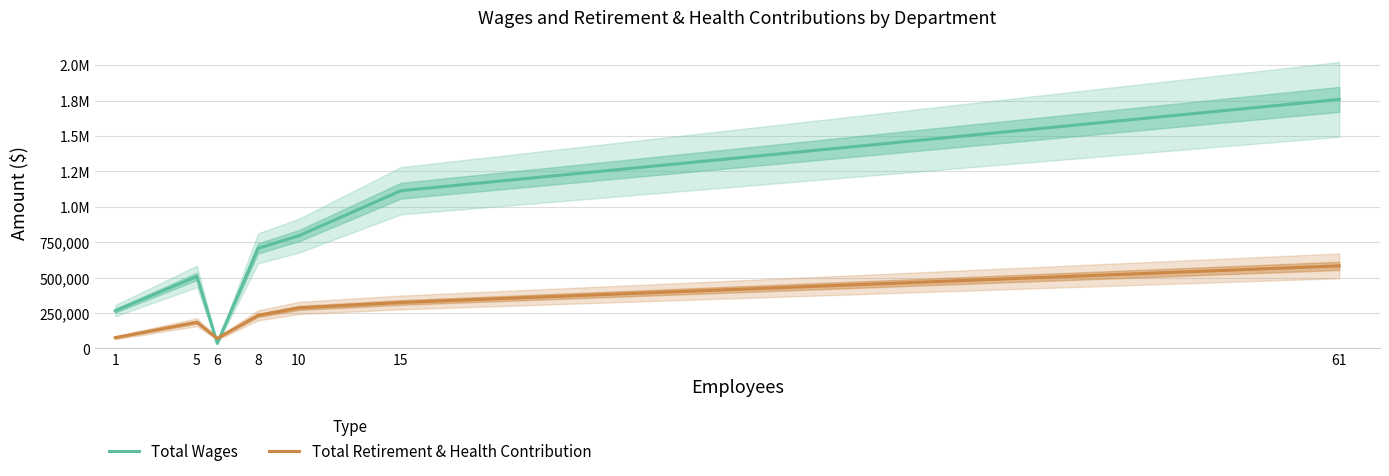

List the series in order of their overall mean, highest first.

Total Wages, Total Retirement & Health Contribution